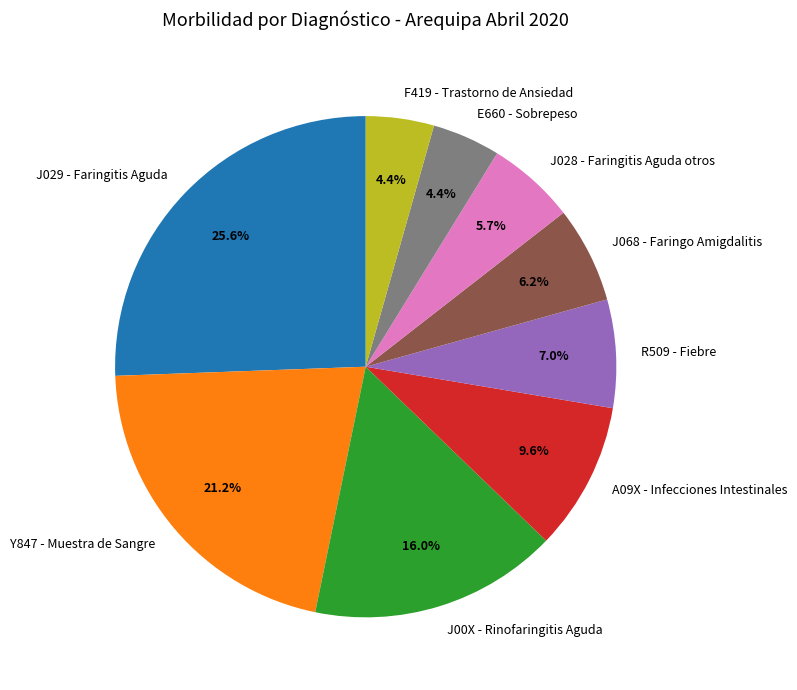

Which category has the biggest portion of the pie?

J029 - Faringitis Aguda